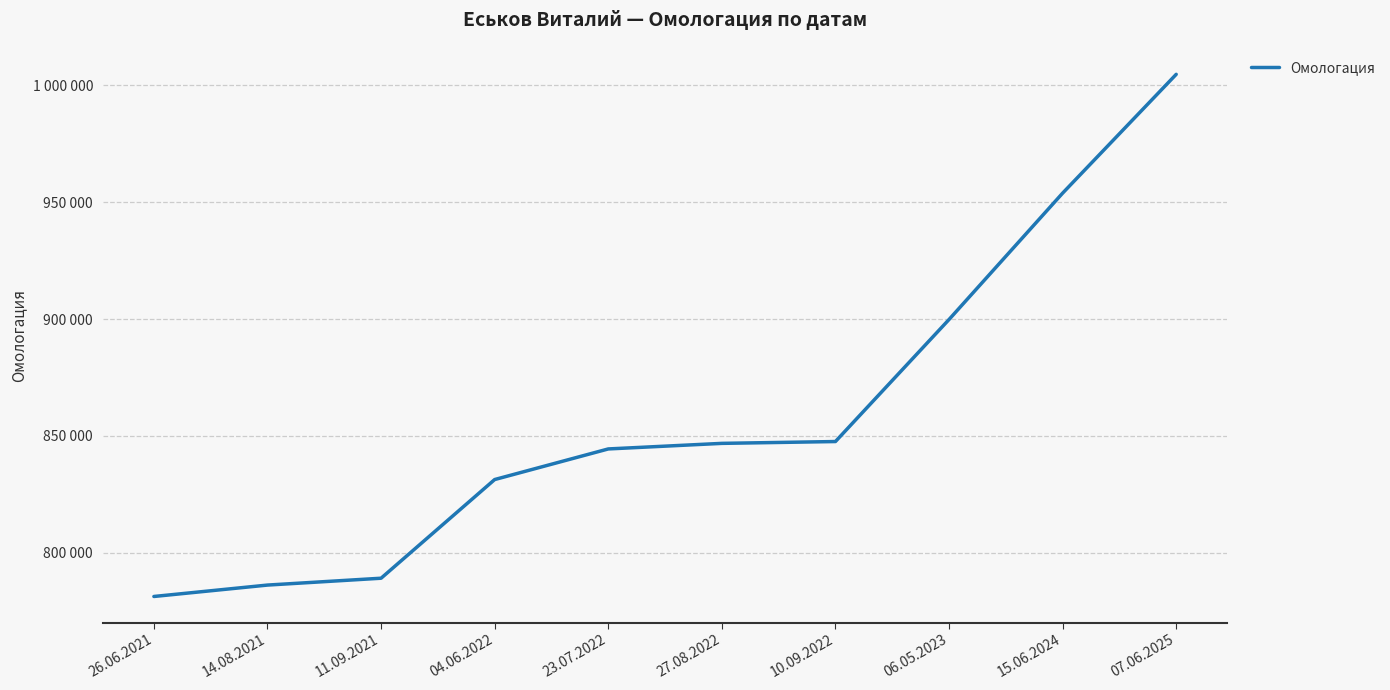

Approximately how many times larger is the value at 07.06.2025 compared to 26.06.2021?

1.3